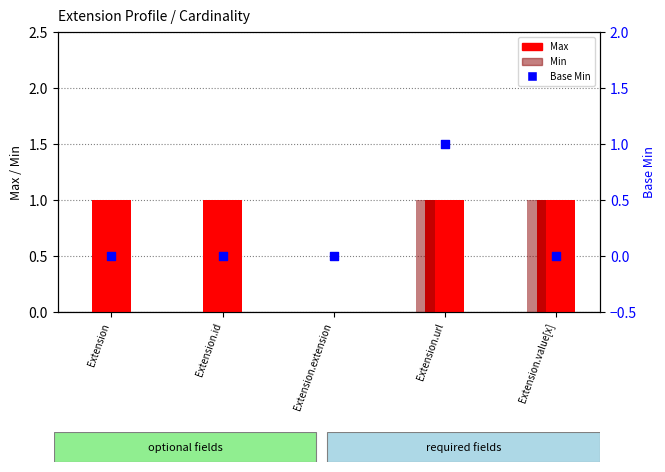

What are all the series names shown in the legend?

Max, Min, Base Min